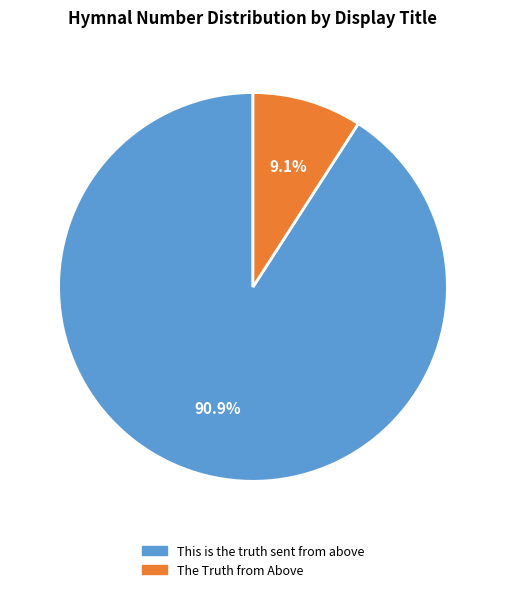

How many segments does this pie chart have?

2